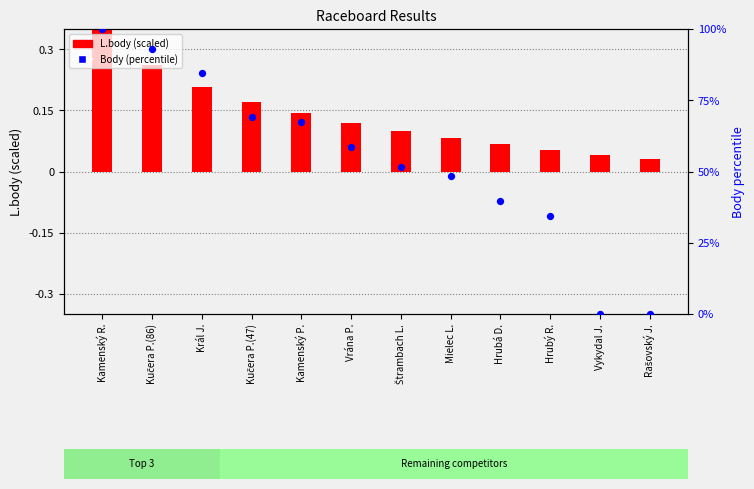

At which category is the sum across all series the highest?

Kamenský R.